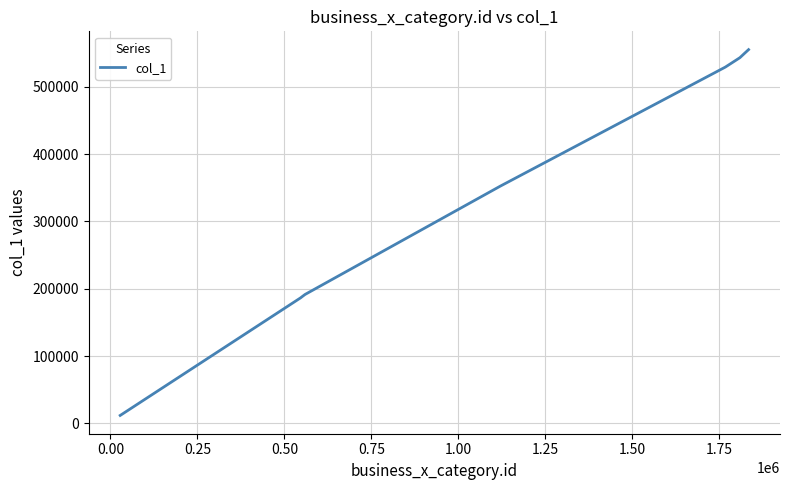

What is the greatest value displayed?

555242